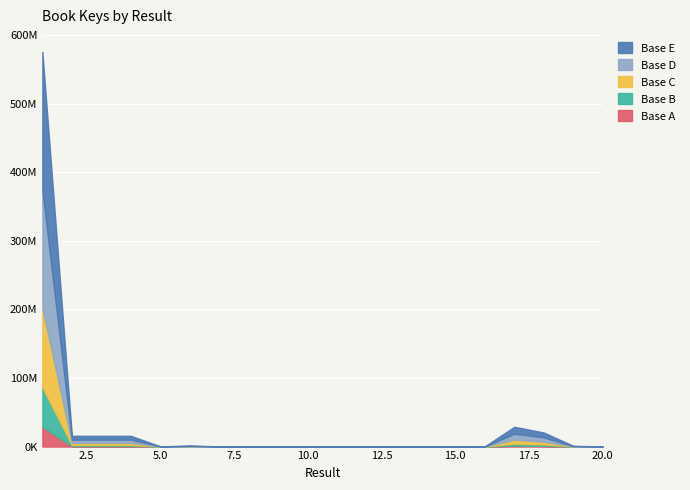

What is the average value?

33883006